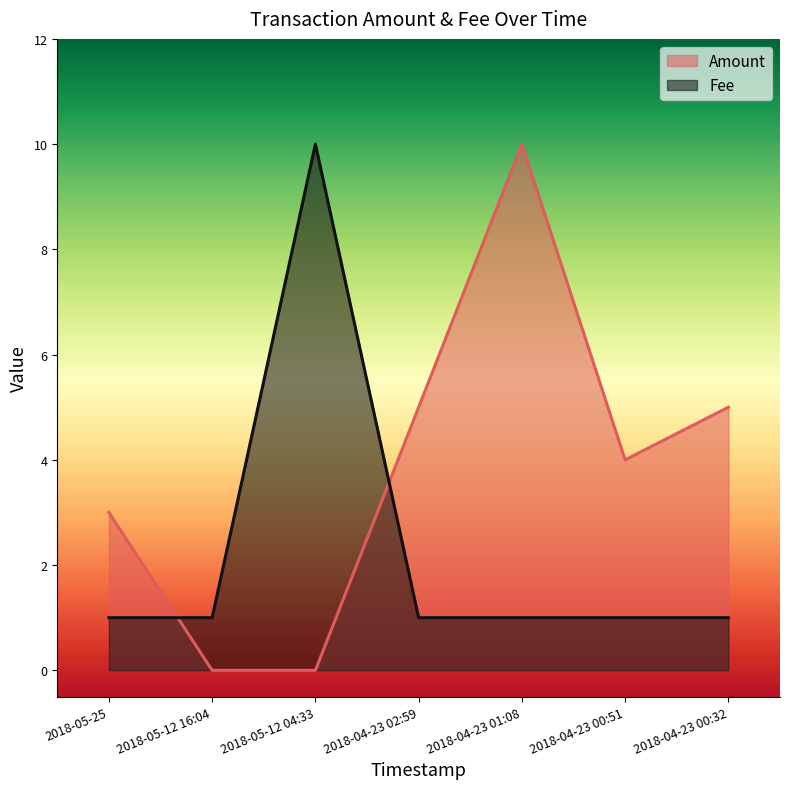

Reading left to right, what are all the values shown in this chart?

Amount: 3	0	0	5	10	4	5
Fee: 1	1	10	1	1	1	1